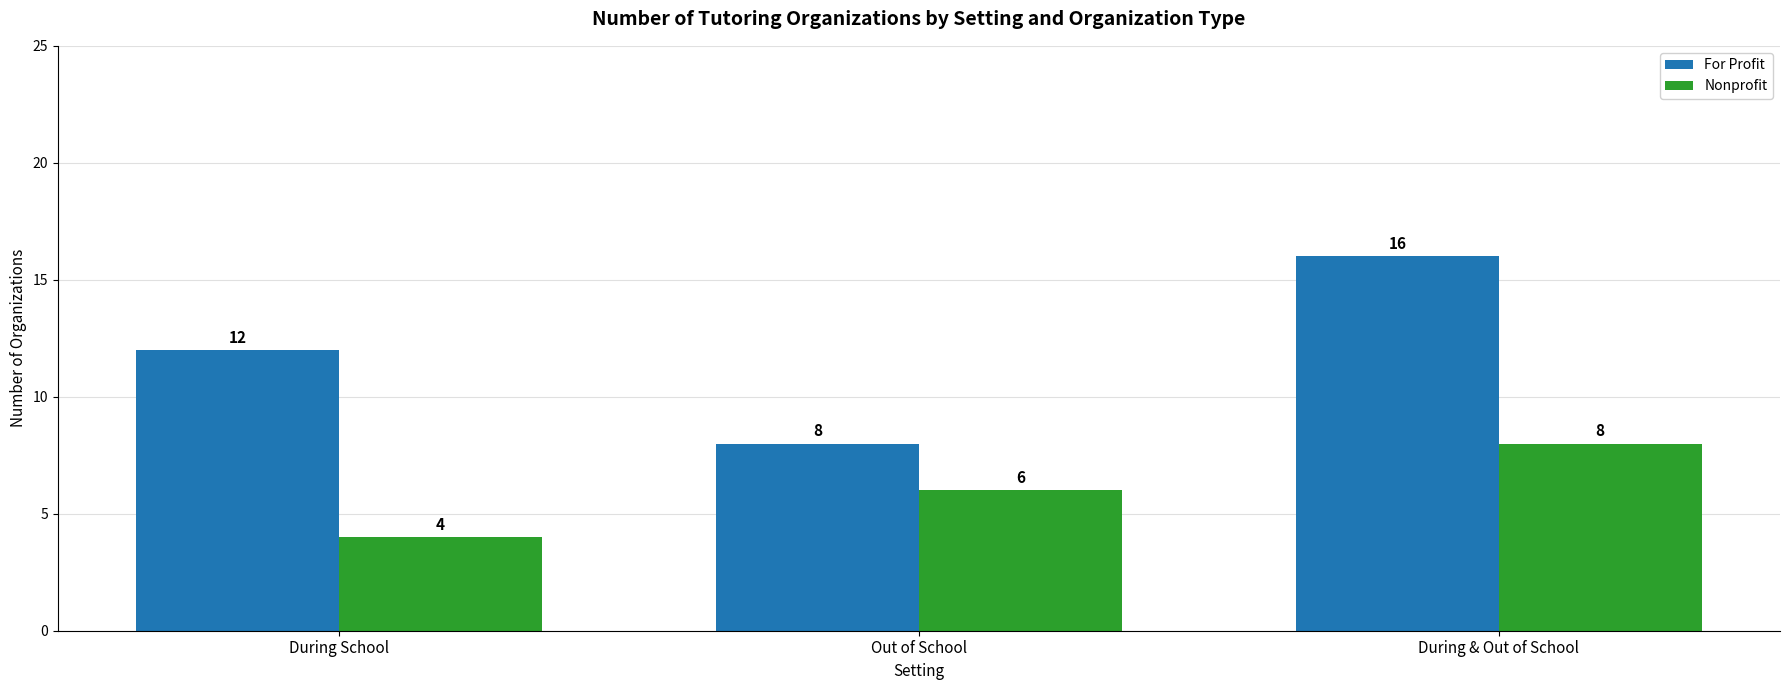

Count the number of data series in this chart.

2